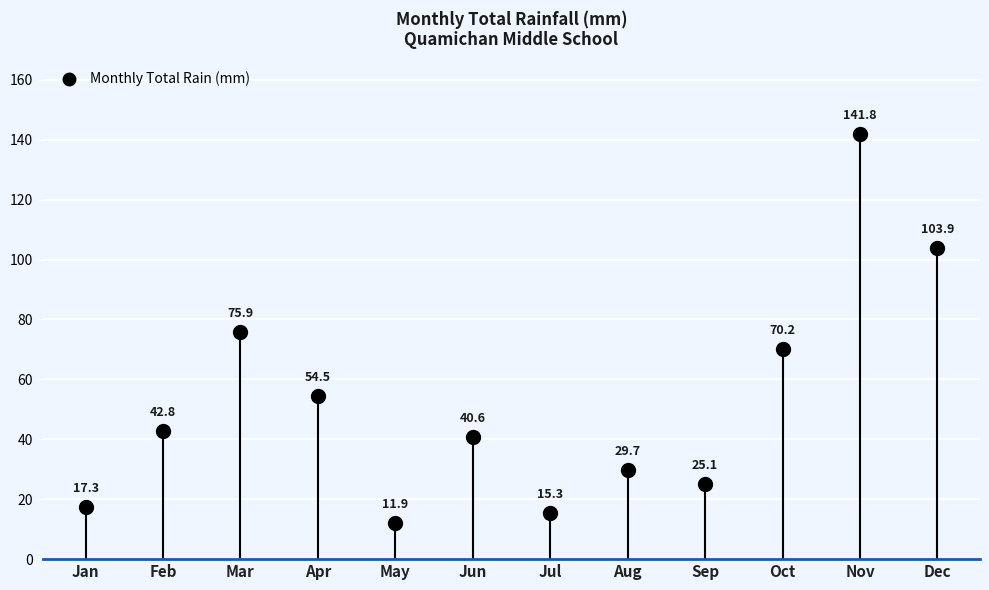

Rank the categories by value from lowest to highest.

May, Jul, Jan, Sep, Aug, Jun, Feb, Apr, Oct, Mar, Dec, Nov